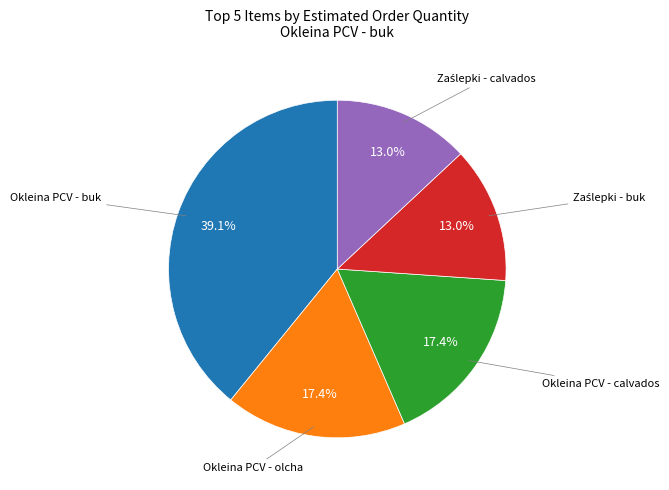

To the nearest percent, what is the average slice percentage?

20%